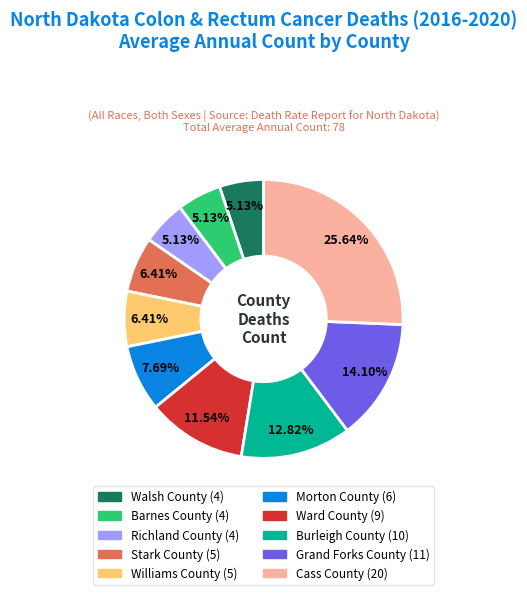

The Barnes County slice represents 5% of the pie. True or false?

True